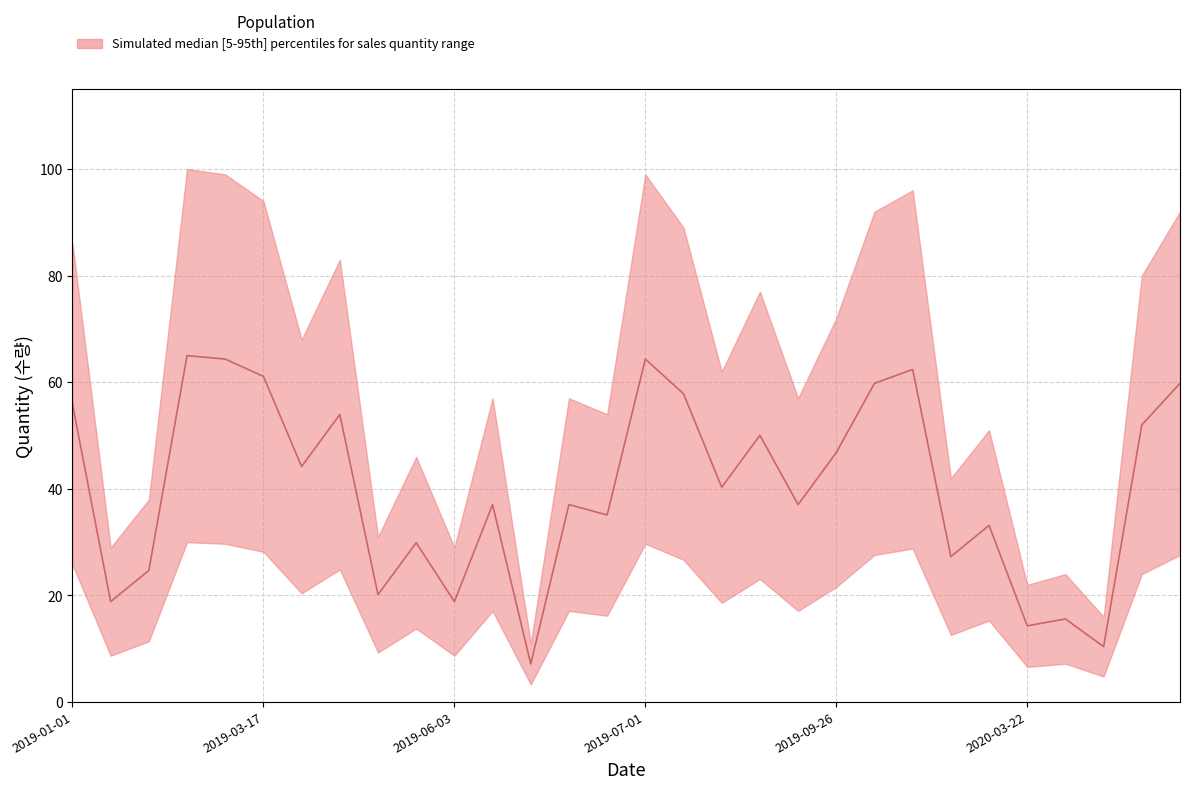

The chart shows a value of 74.7 at 2020-08-06. True or false?

False